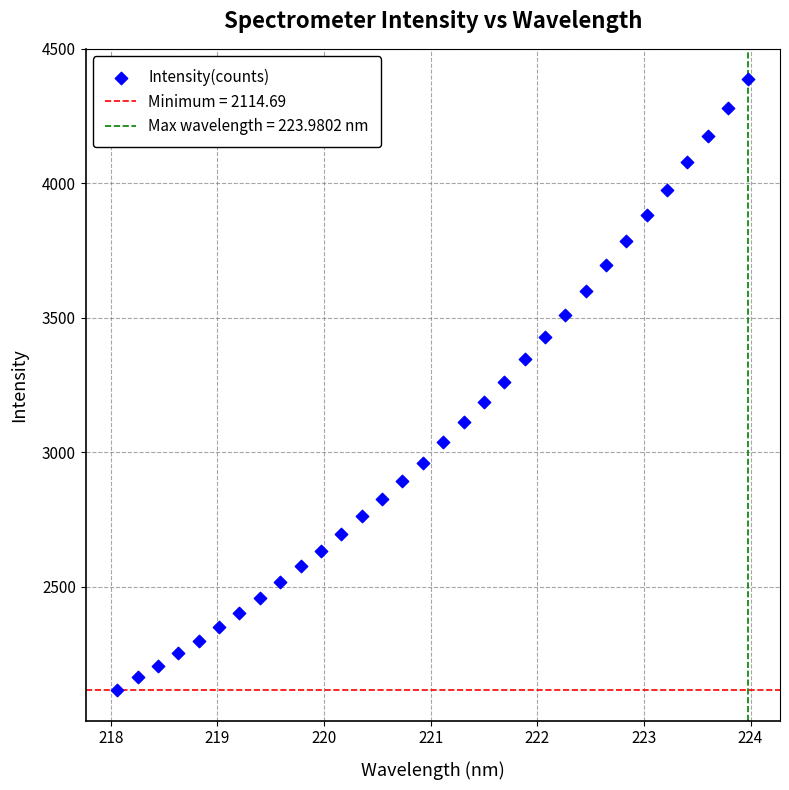

What is the range of Y values (max minus min)?

2272.2